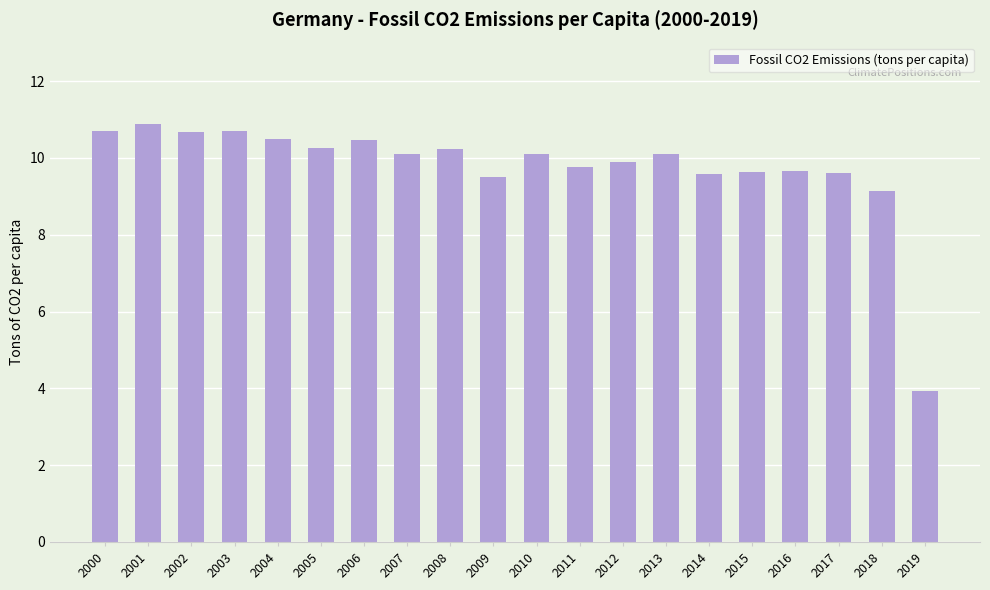

The chart shows a value of 9.7 at 2016. True or false?

True